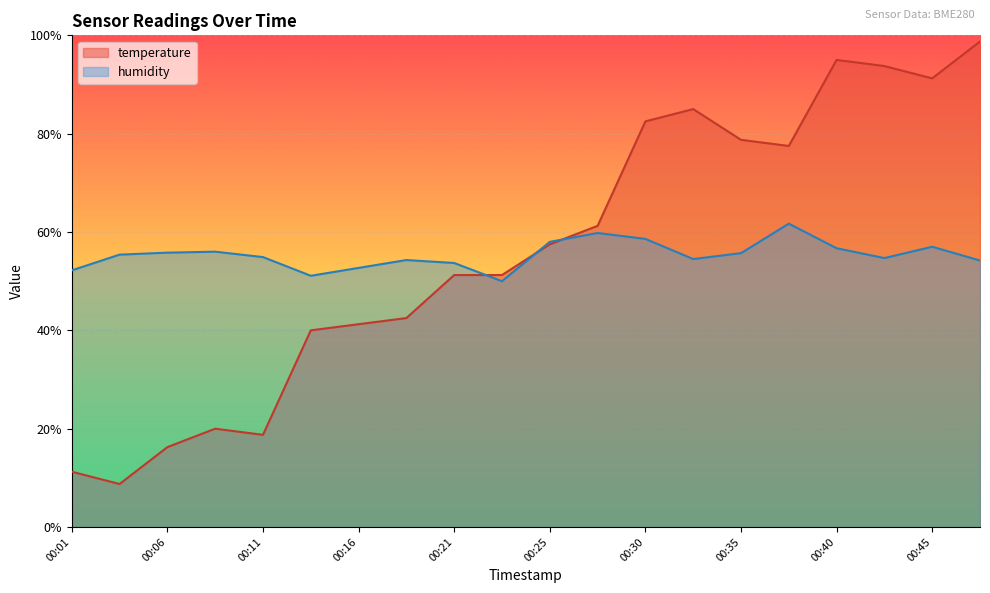

Which category has the highest value in the temperature series?

00:48